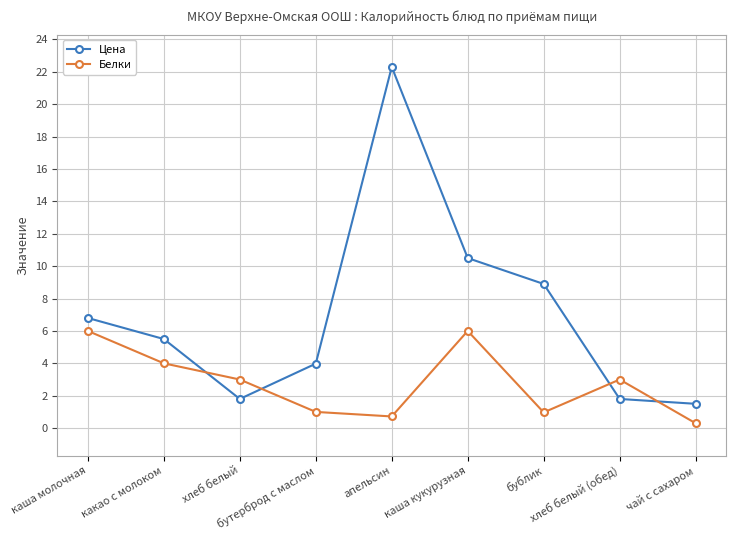

At which label does Белки first exceed 3?

каша молочная